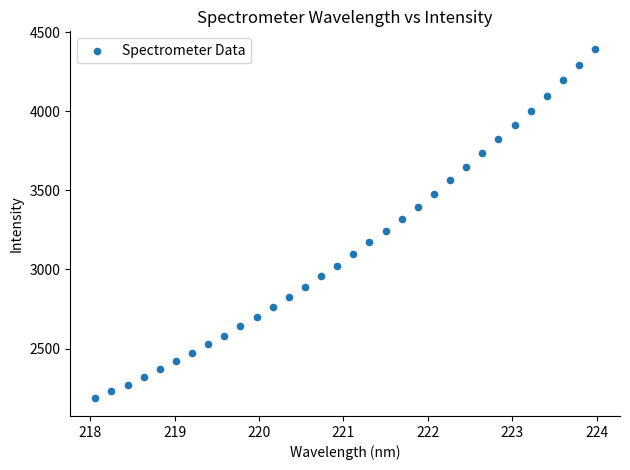

What is the range of Y values (max minus min)?

2209.8